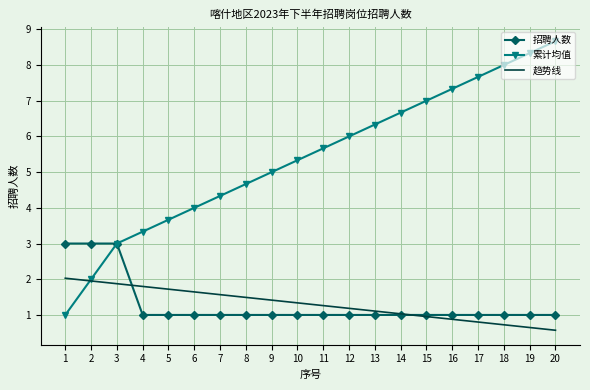

True or false: 累计均值 has a value of 5.7 at 6.

False